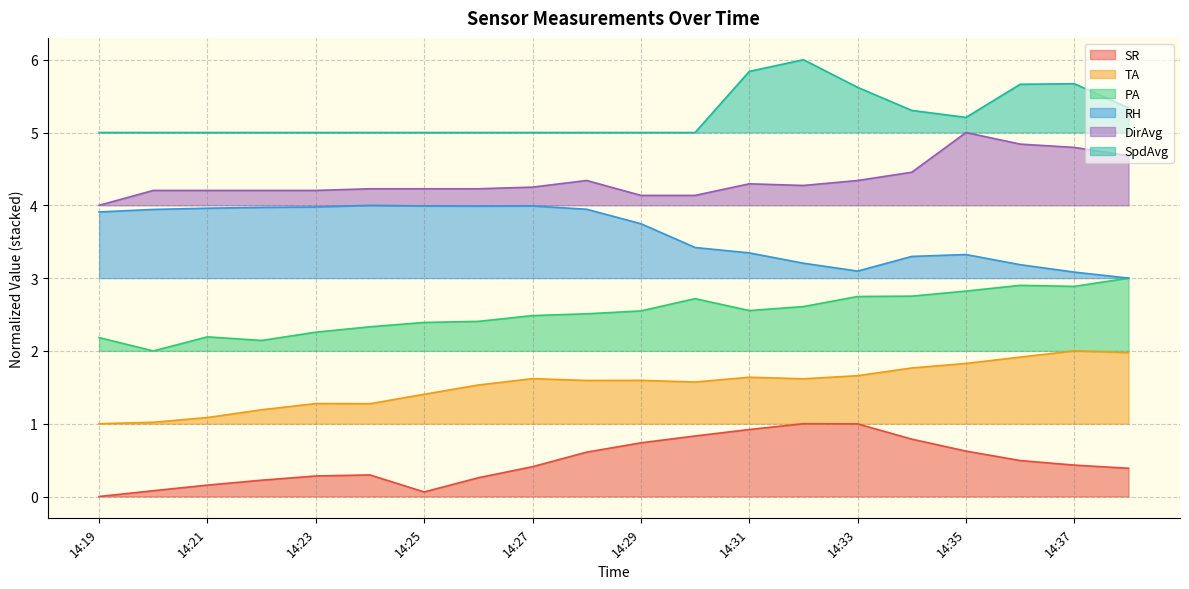

Does the chart have visible grid lines?

Yes